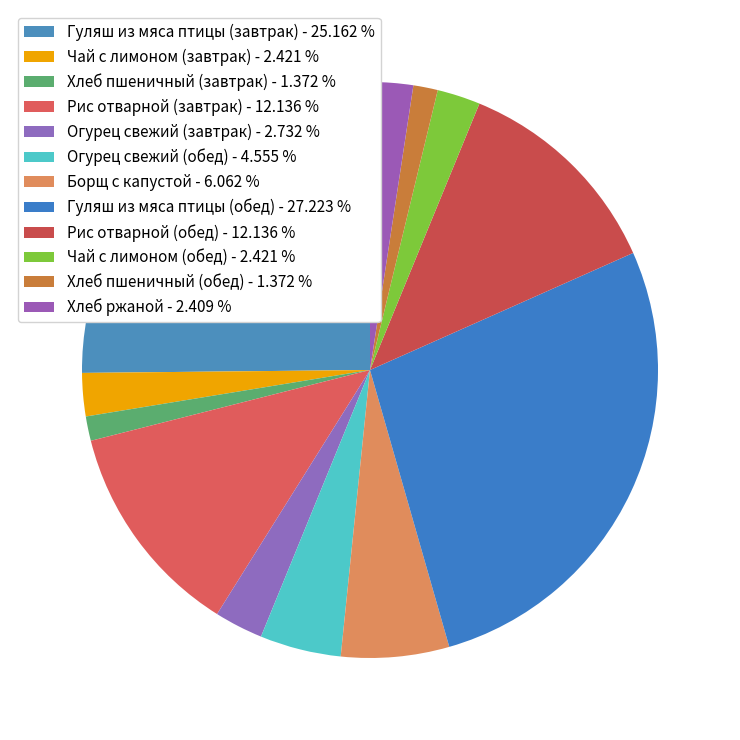

To the nearest percent, what is the difference between the largest and smallest slice percentages?

26%